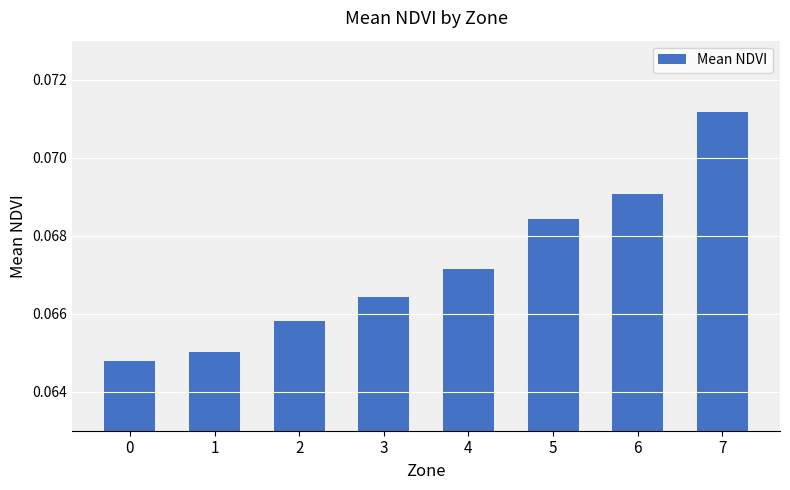

Count the values in the range 0 to 1.

8